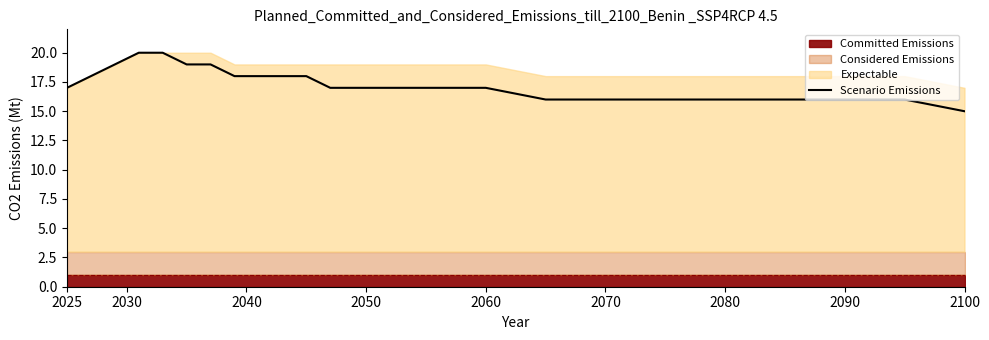

At which label does Scenario Emissions reach its minimum?

2100